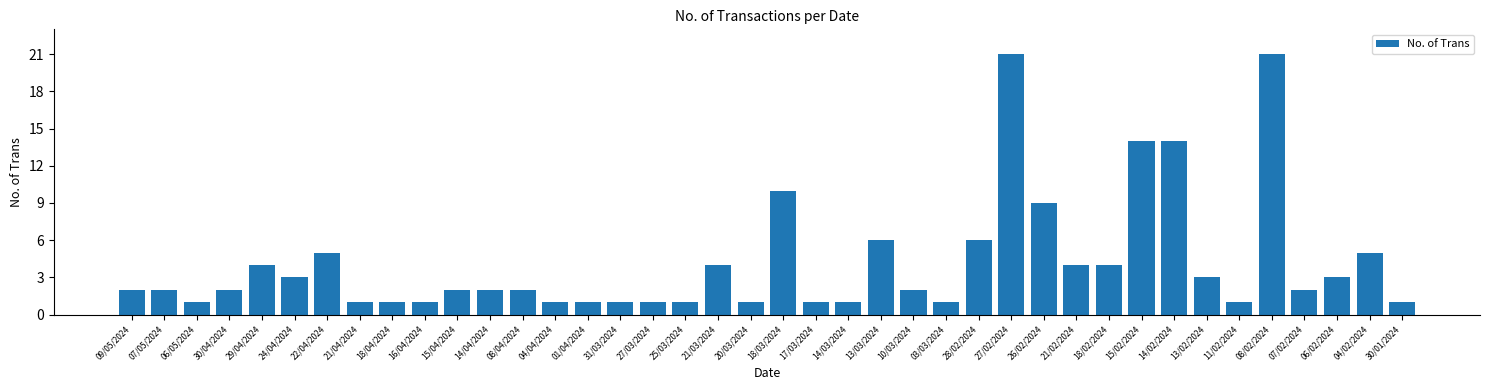

Reading right to left, extract all data points from this chart.

1	5	3	2	21	1	3	14	14	4	4	9	21	6	1	2	6	1	1	10	1	4	1	1	1	1	1	2	2	2	1	1	1	5	3	4	2	1	2	2